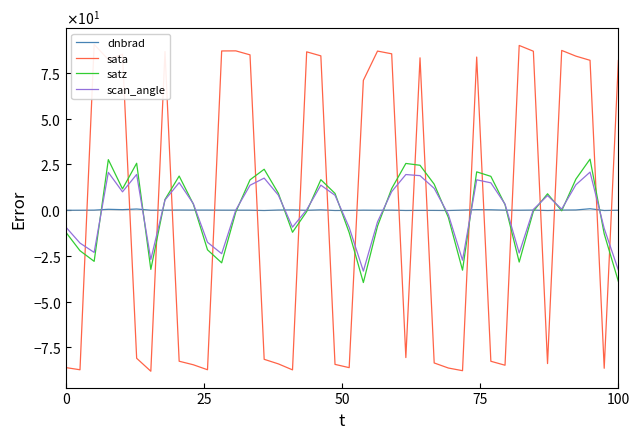

Is the value of scan_angle at 37 greater than the value of sata at 15?

Yes